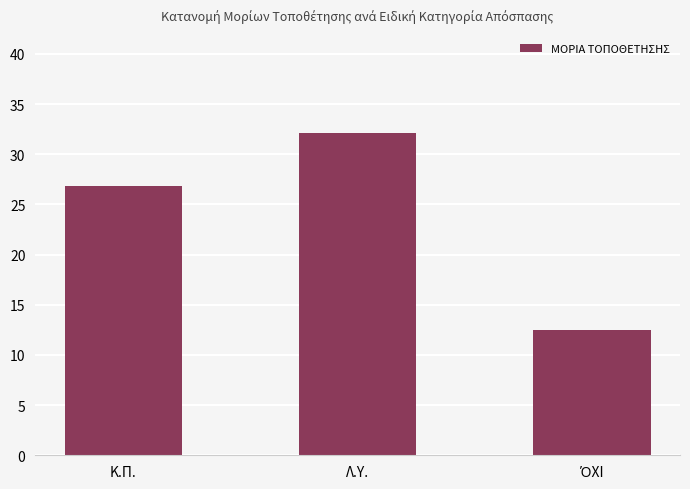

The chart shows a value of 32.1 at Λ.Υ.. True or false?

True